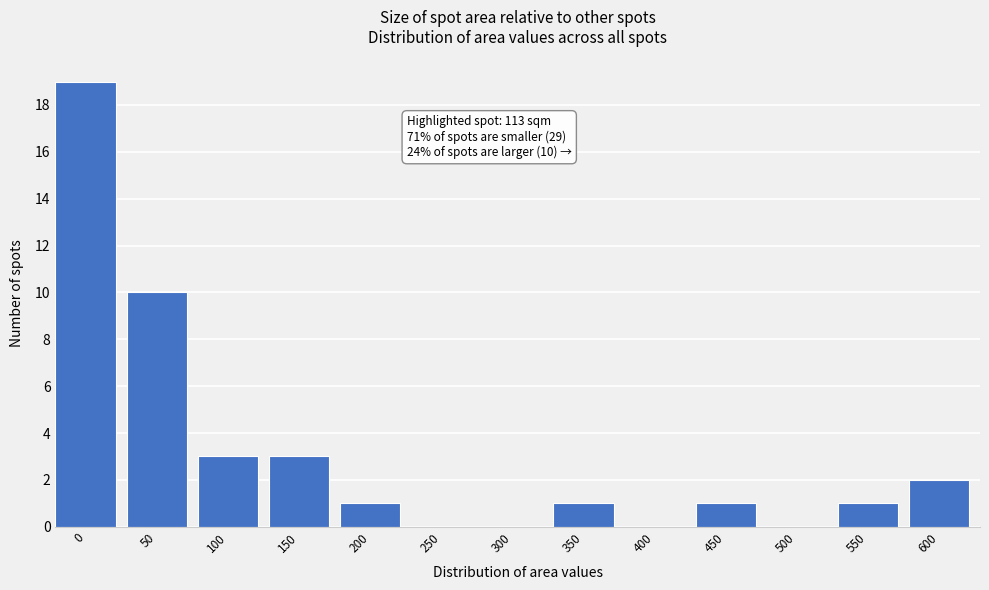

Reading left to right, what are all the values shown in this chart?

0=19	50=10	100=3	150=3	200=1	250=0	300=0	350=1	400=0	450=1	500=0	550=1	600=2